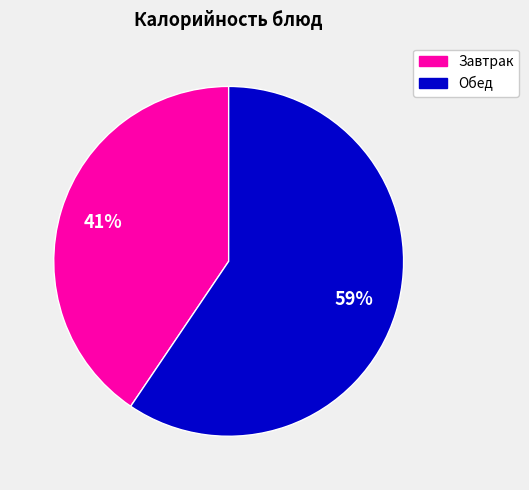

To the nearest percent, what is the average slice percentage?

50%